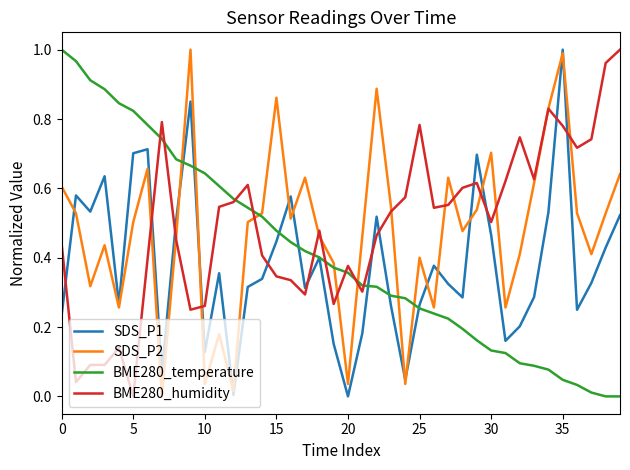

At how many categories does at least one series exceed 0?

40